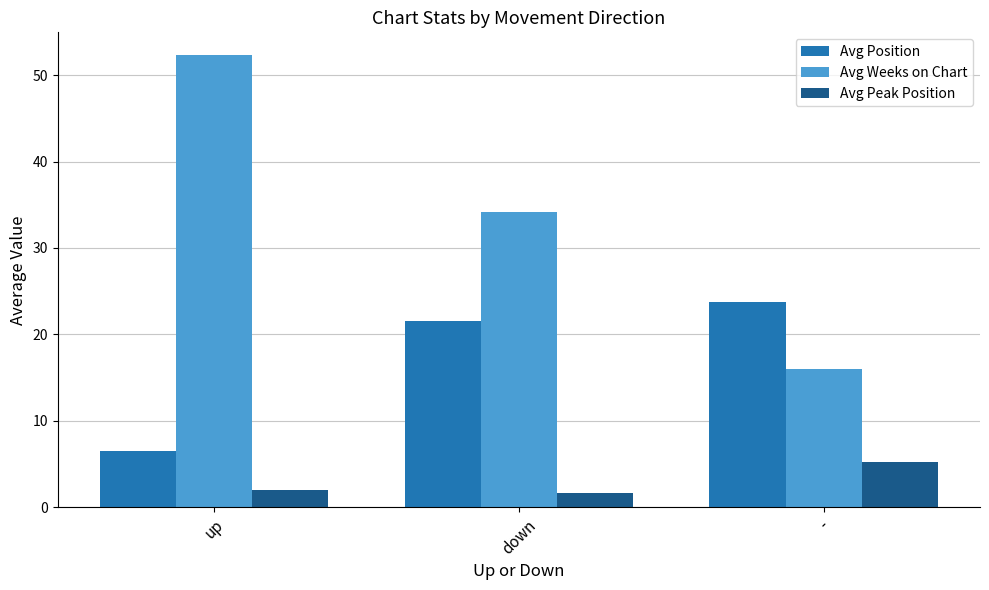

How many bars are there in total?

9